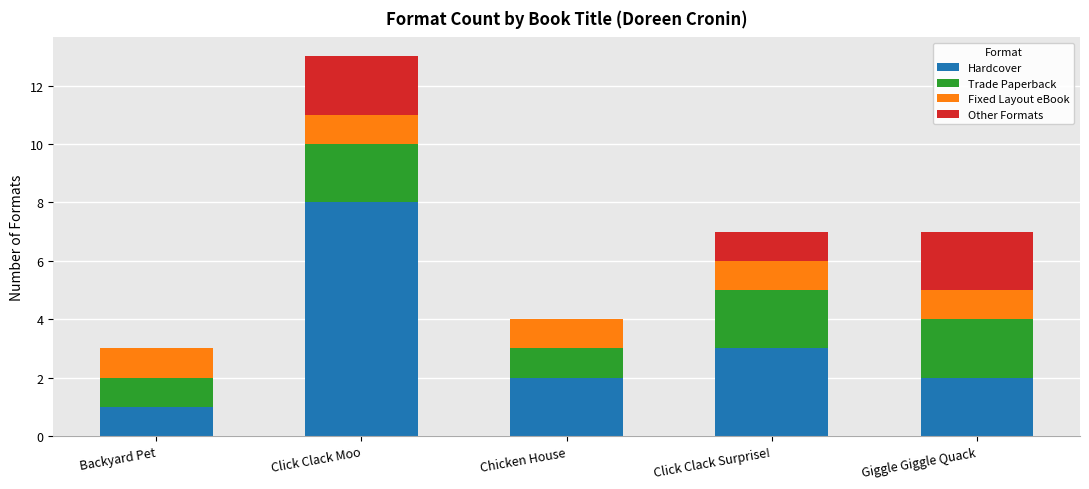

What is the average value of the Hardcover series?

3